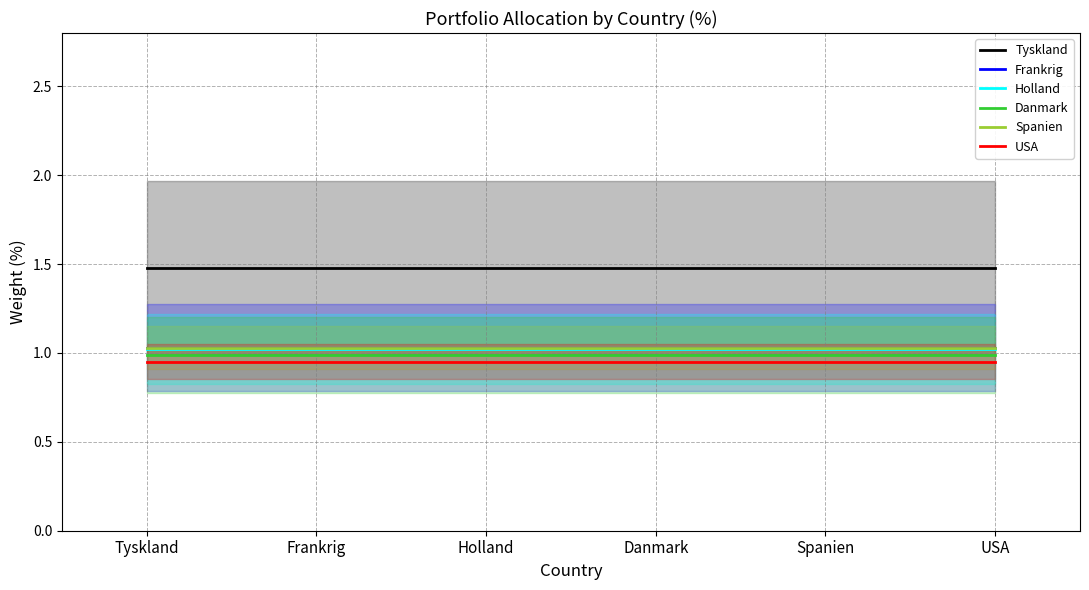

True or false: Frankrig has more than 0 points higher than both neighbors.

False